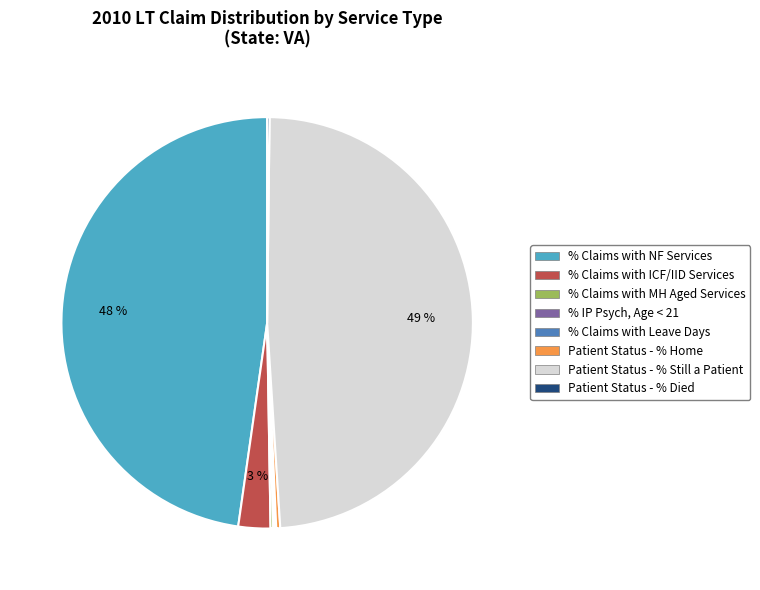

The % Claims with NF Services slice represents 60% of the pie. True or false?

False